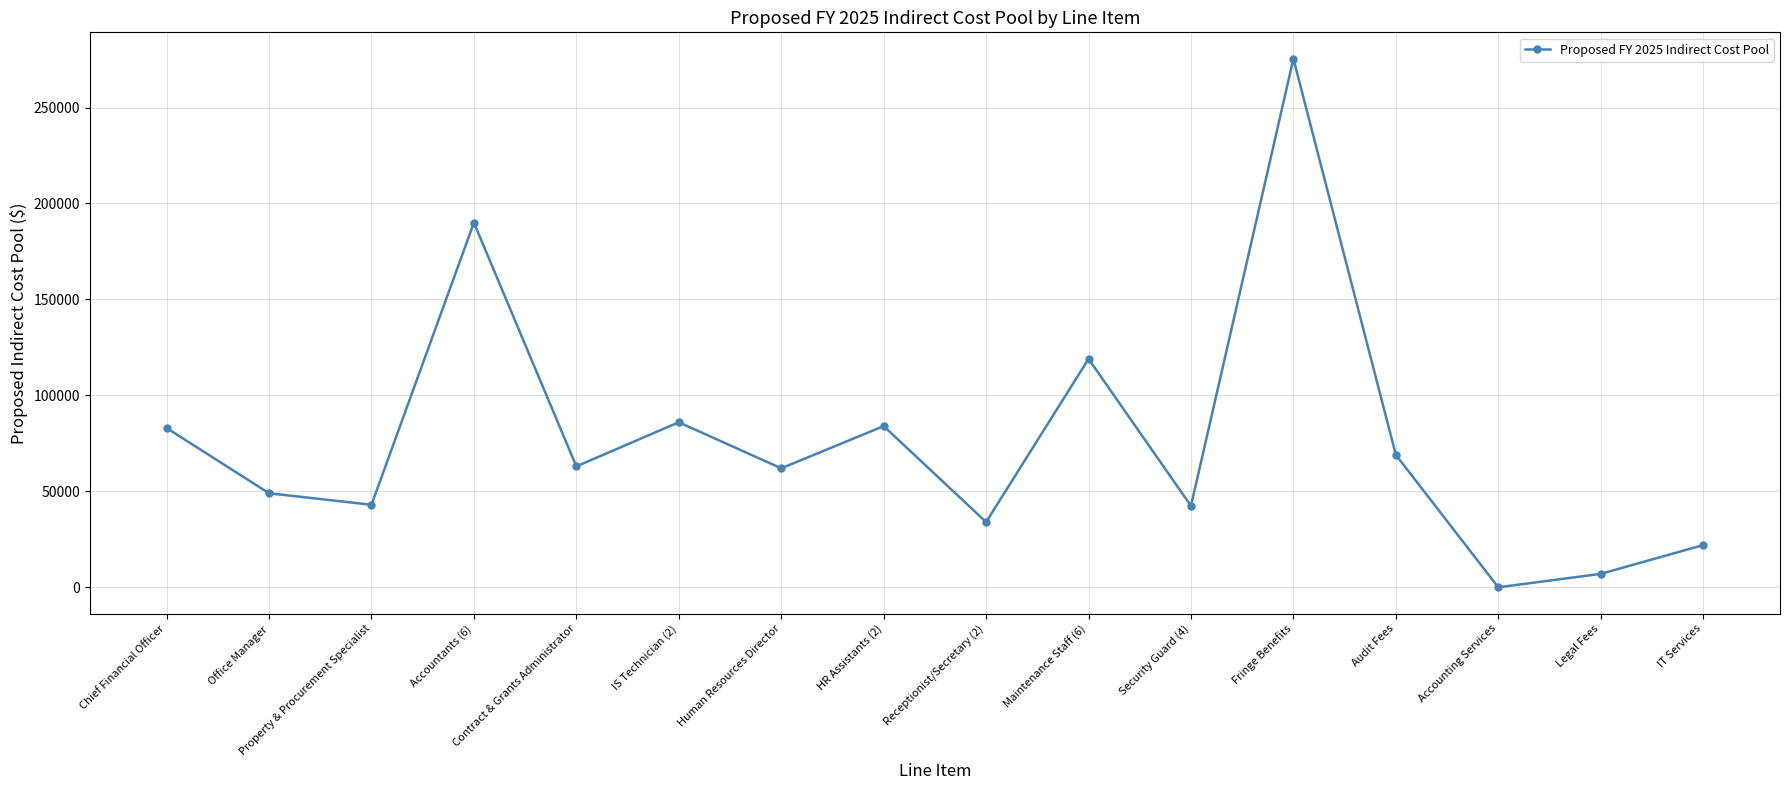

Where does the data first go above 63000?

Chief Financial Officer